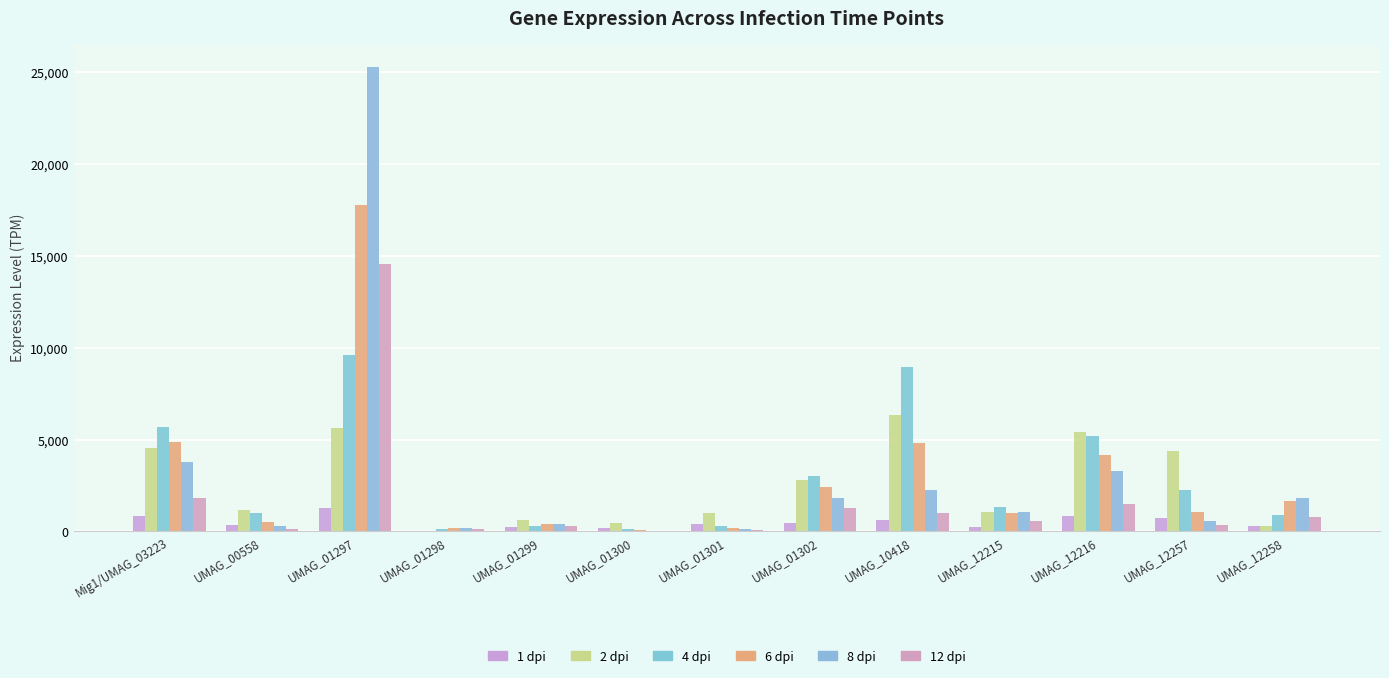

How many groups of bars are there?

13